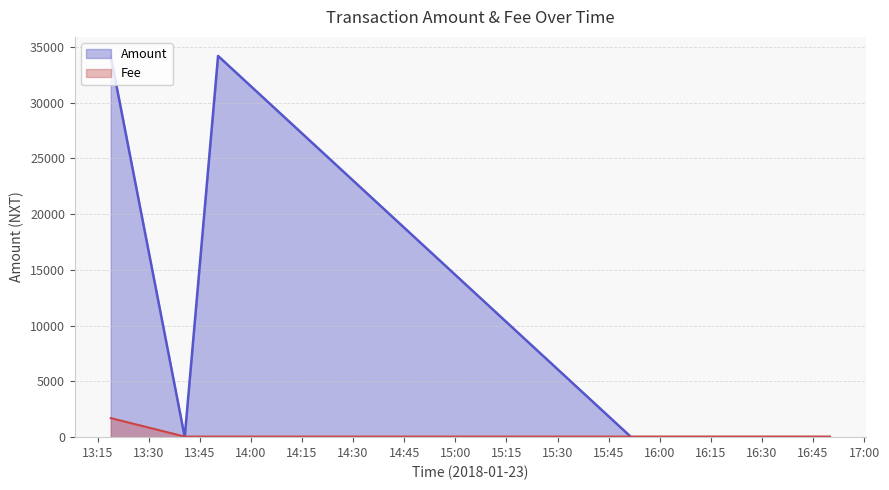

Which series has the widest spread of values?

Amount